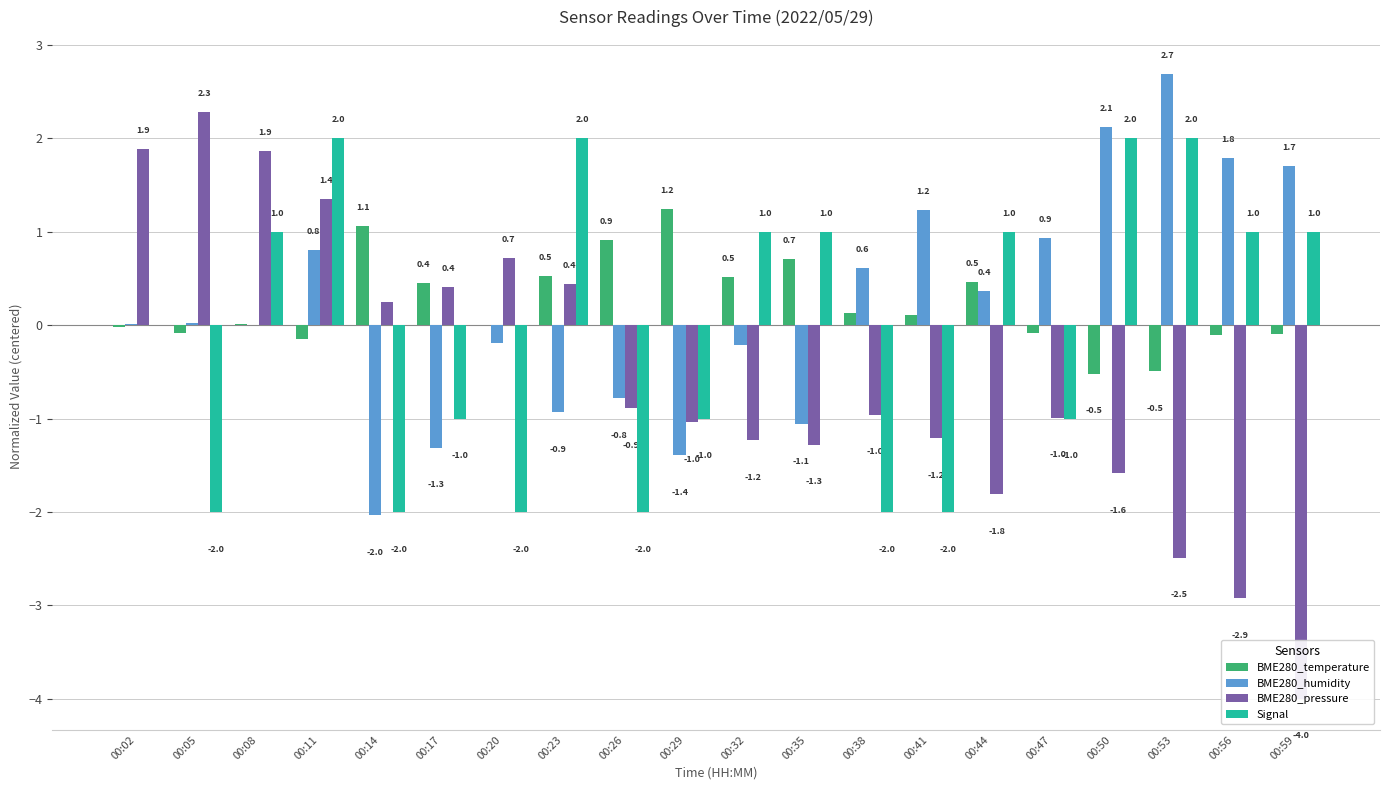

Rank the series at 00:50 from highest to lowest value.

BME280_humidity, Signal, BME280_temperature, BME280_pressure